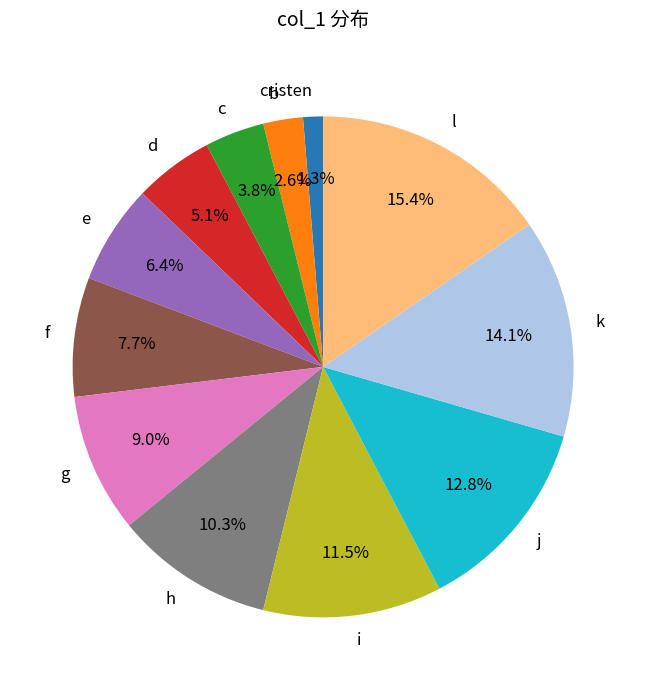

Is it true that b is 3% of the pie?

True